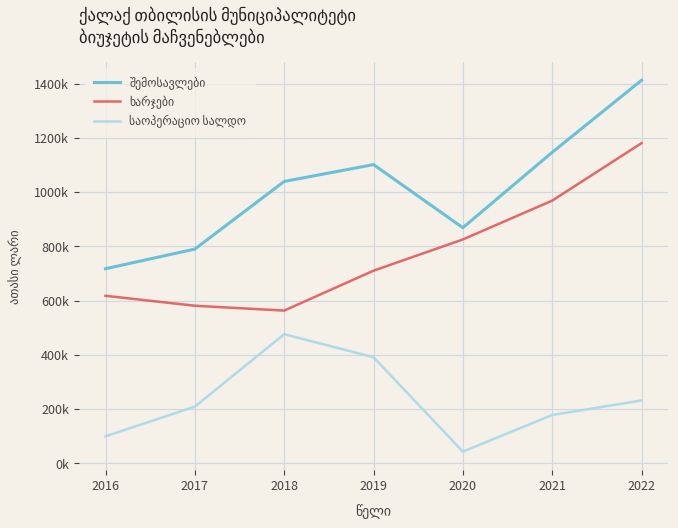

Is this an area chart (filled region under the line)?

No